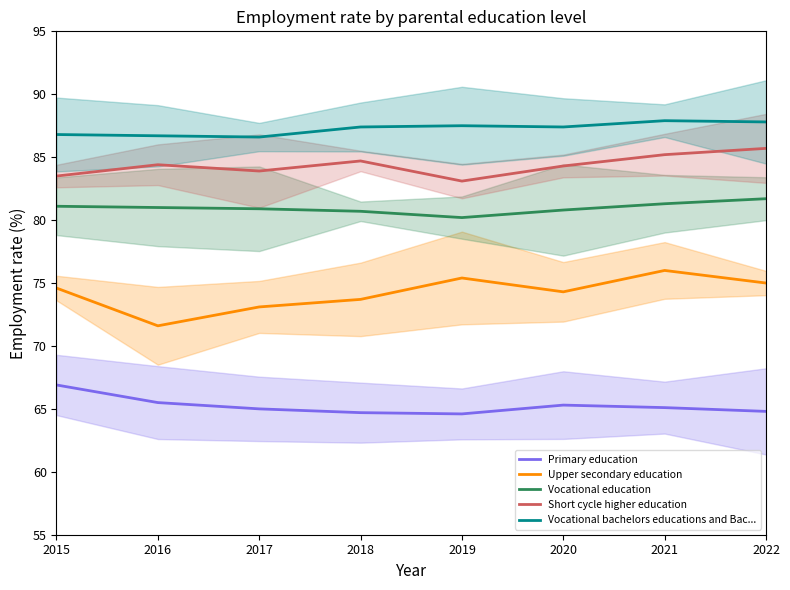

Which series has the widest spread of values?

Upper secondary education